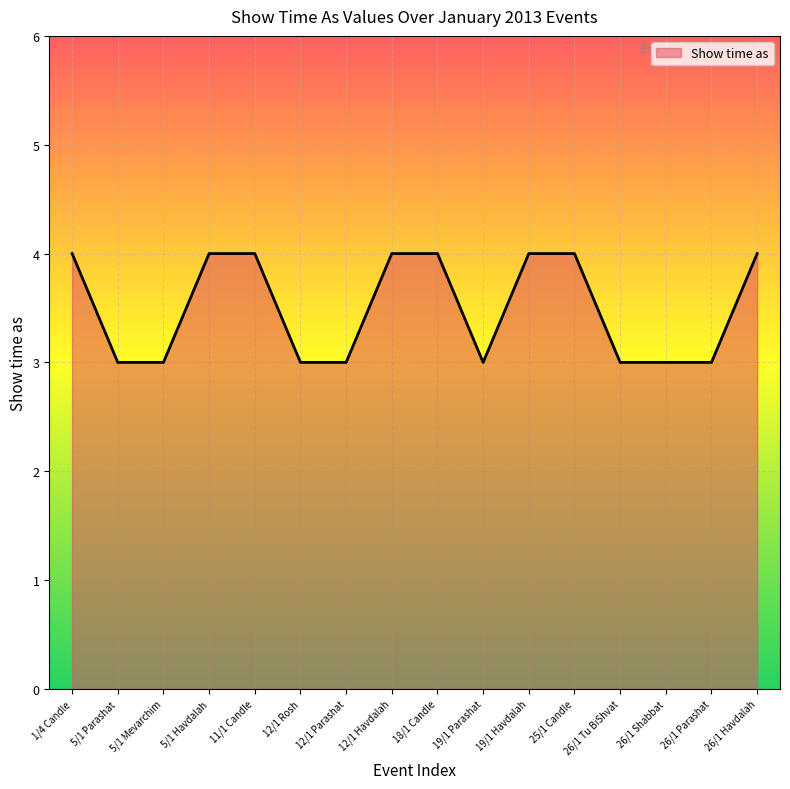

Which has a higher value, 18/1 Candle or 26/1 Tu BiShvat?

18/1 Candle